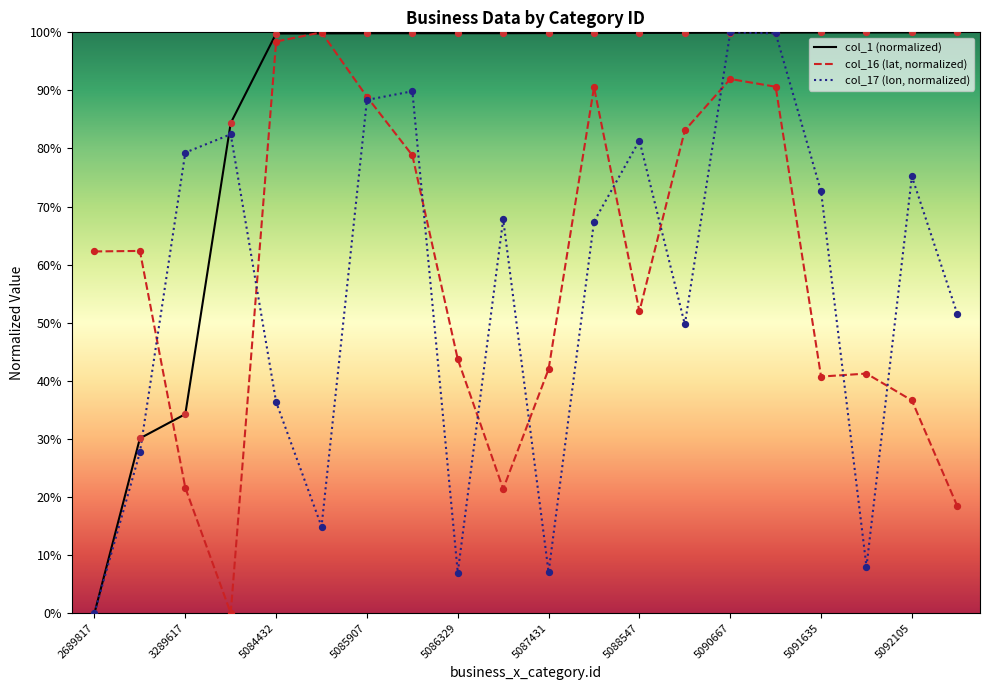

What are all the series names shown in the legend?

col_1 (normalized), col_16 (lat, normalized), col_17 (lon, normalized)